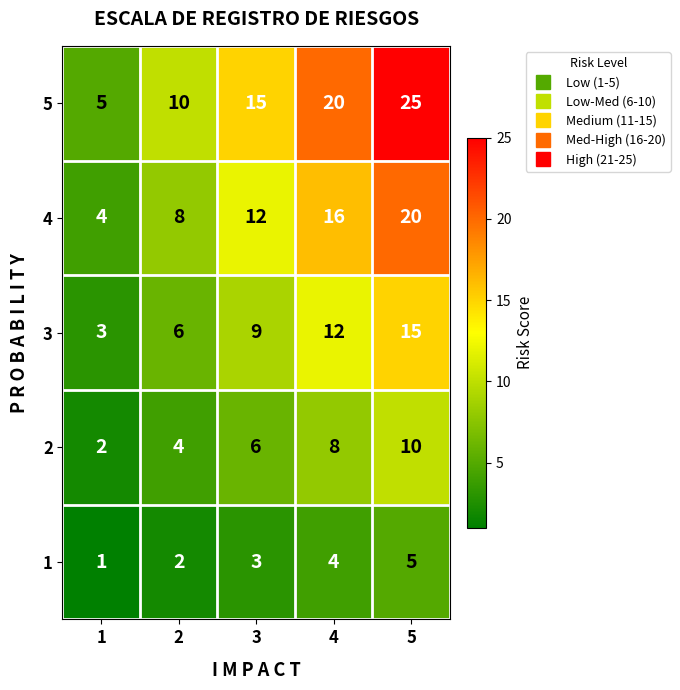

Reading left to right, transcribe all the data shown in this chart.

5: 1=5	2=10	3=15	4=20	5=25
4: 1=4	2=8	3=12	4=16	5=20
3: 1=3	2=6	3=9	4=12	5=15
2: 1=2	2=4	3=6	4=8	5=10
1: 1=1	2=2	3=3	4=4	5=5